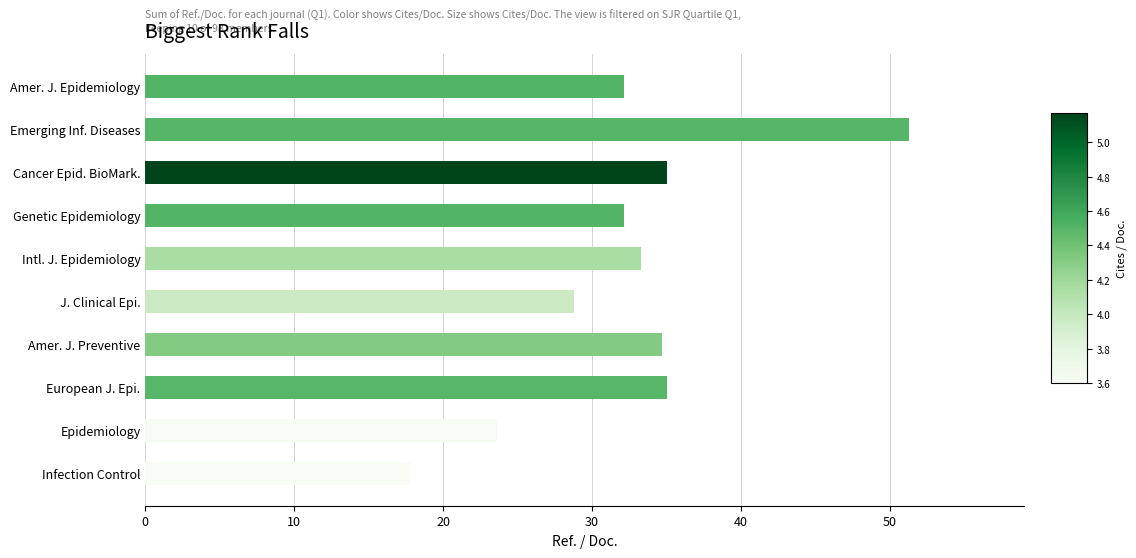

Does the chart contain any negative values?

No